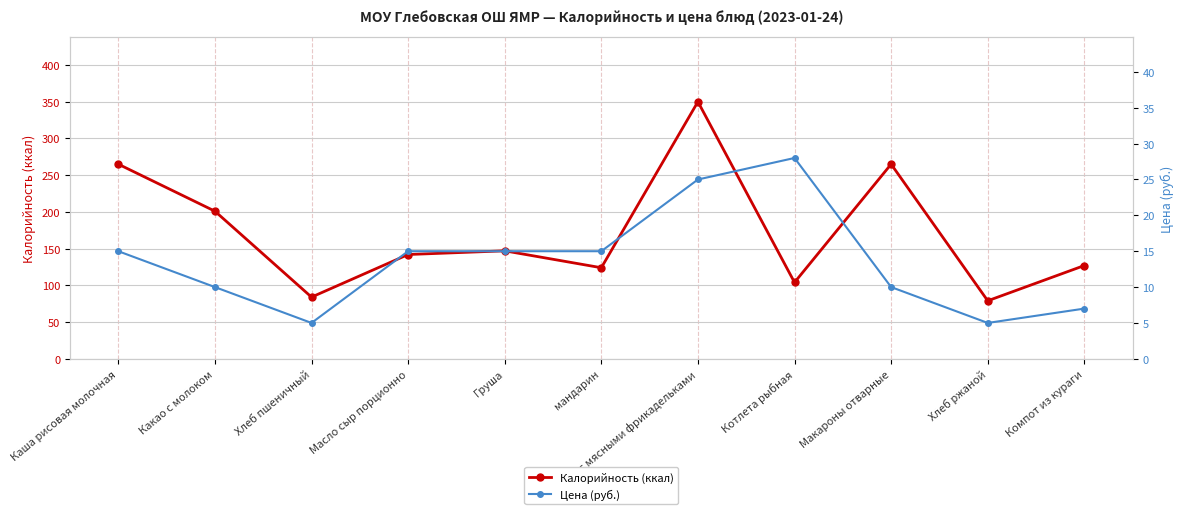

Which series changed the most between Какао с молоком and Компот из кураги?

Калорийность (ккал)